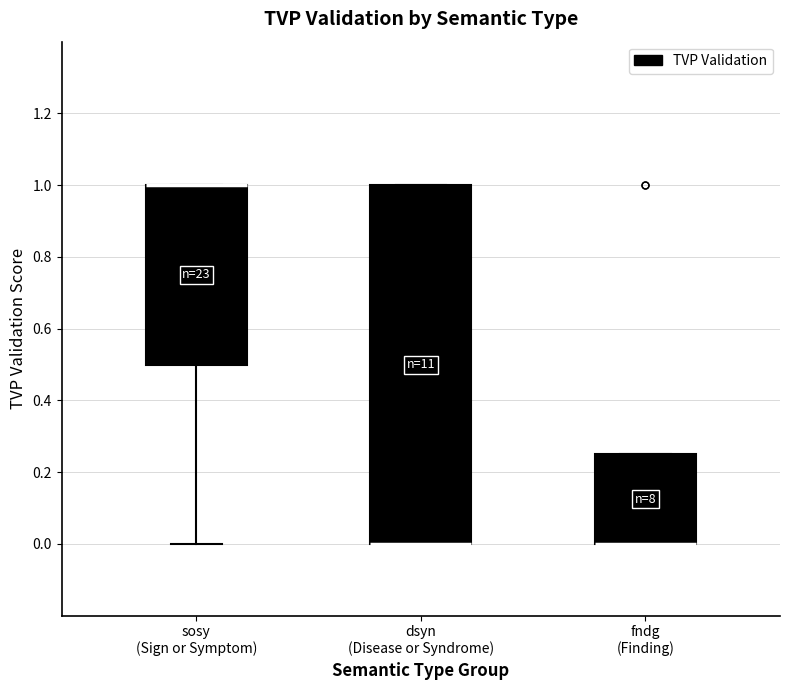

Reading left to right, read every box against the y-axis: the position of its median line, the range the box covers, and the ends of its whiskers. The values are not printed on the chart, so give them approximately, as read against the axis.

sosy (Sign or Symptom): median 1.00 (drawn on the box's upper edge), box 0.50 to 1.00, whiskers 0.00 to 1.00
dsyn (Disease or Syndrome): median 0.00 (drawn on the box's lower edge), box 0.00 to 1.00, whiskers 0.00 to 1.00
fndg (Finding): median 0.00 (drawn on the box's lower edge), box 0.00 to 0.26, whiskers 0.00 to 0.26